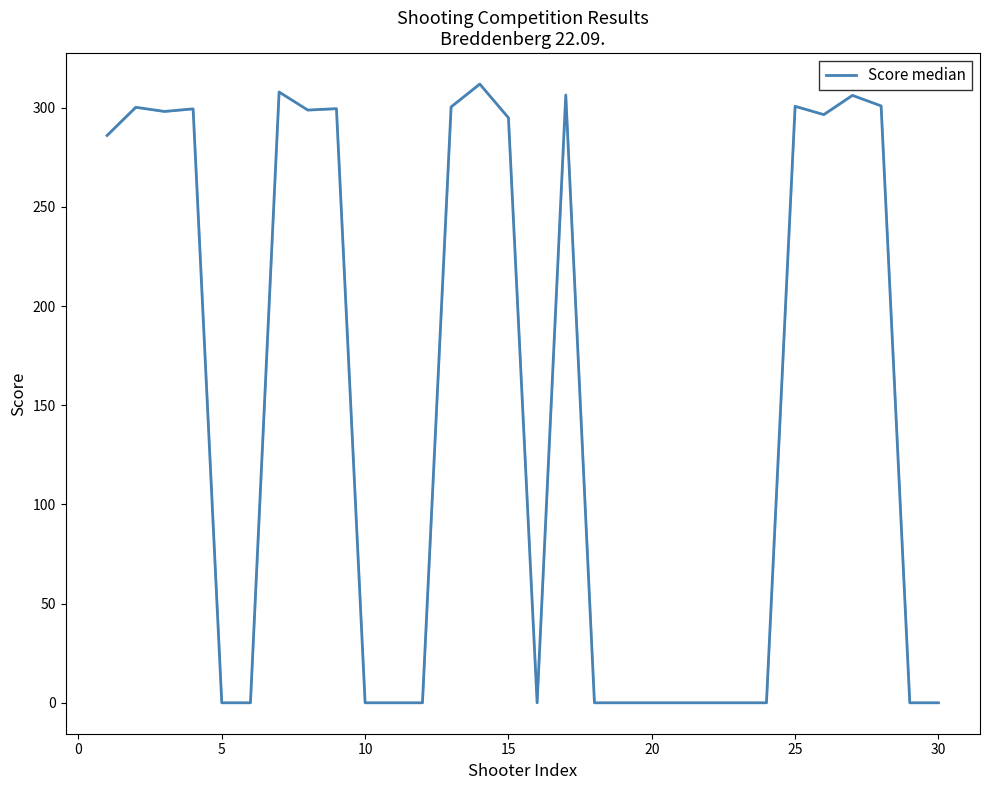

What is the greatest value displayed?

311.9